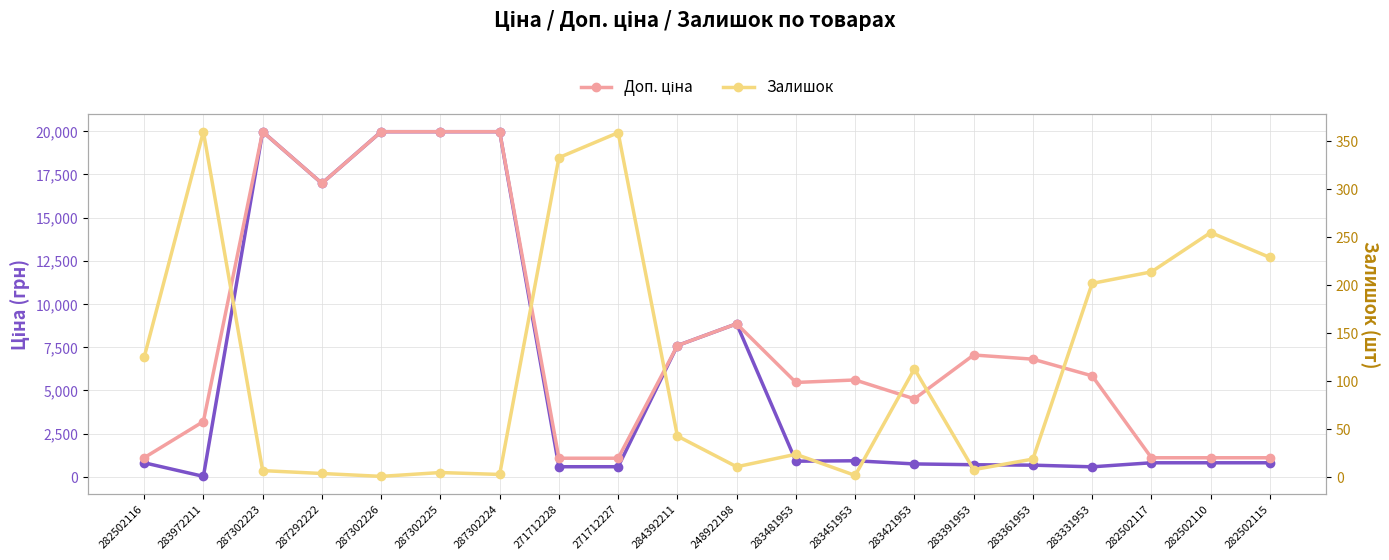

What is the difference between the Ціна values at 287302223 and 282502110?

19145.7